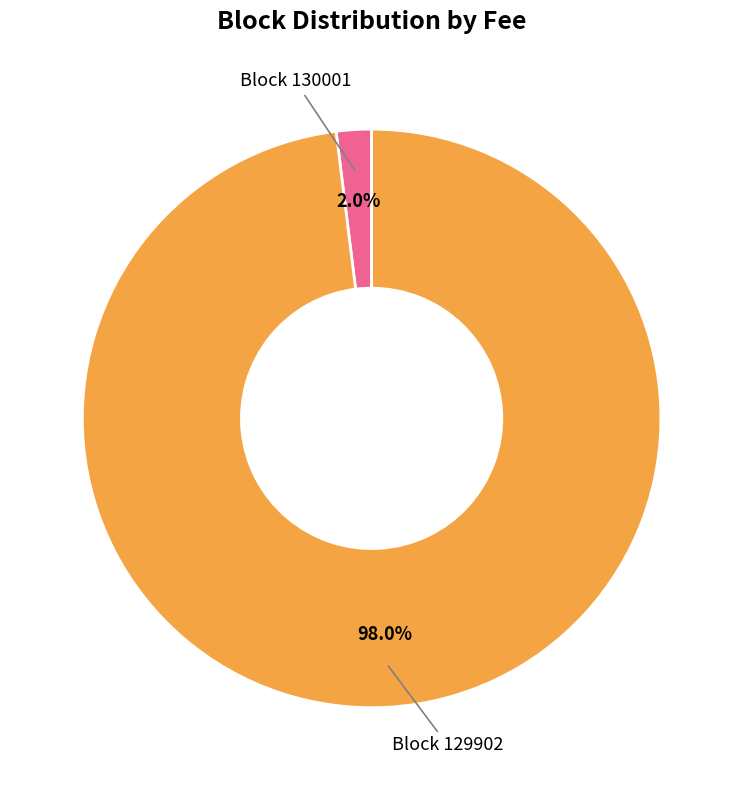

What is the smallest slice in the pie chart?

Block 130001